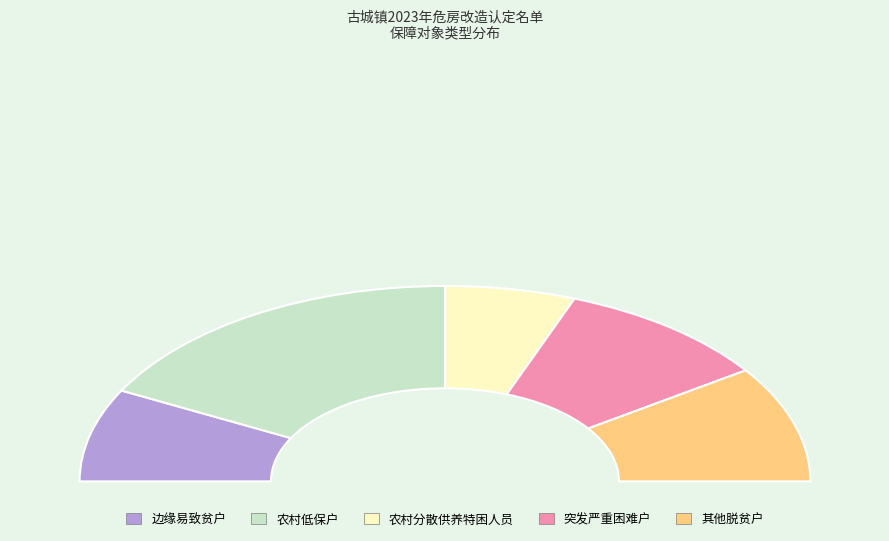

Is it true that 边缘易致贫户 is 3% of the pie?

False